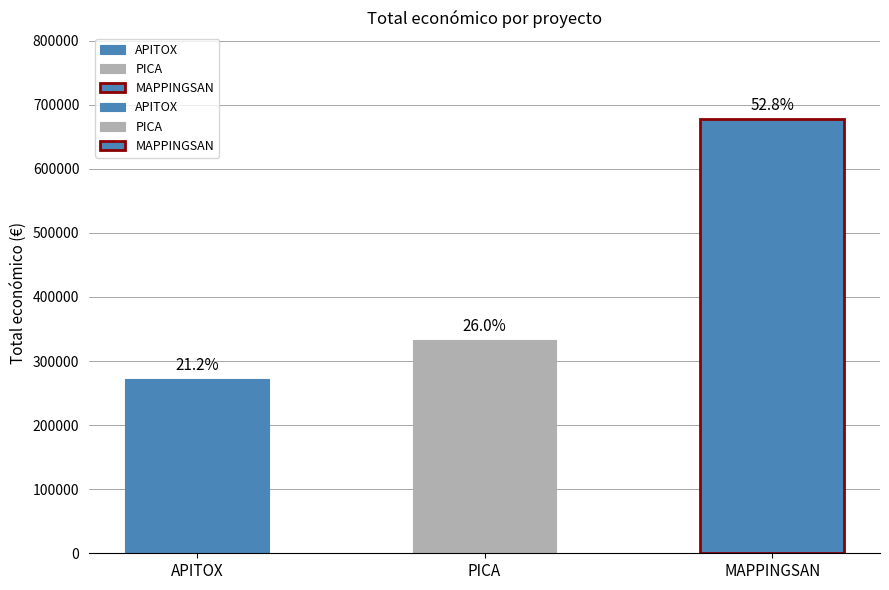

Does the chart contain any negative values?

No